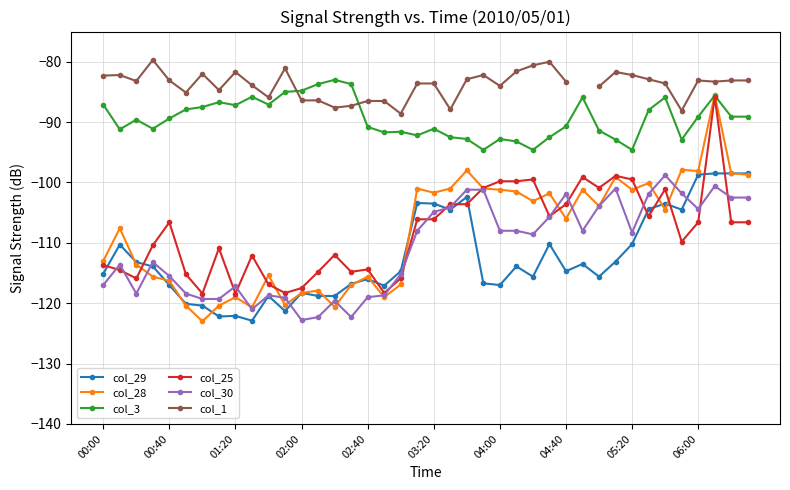

True or false: col_3 has more than 2 interior local peaks.

True